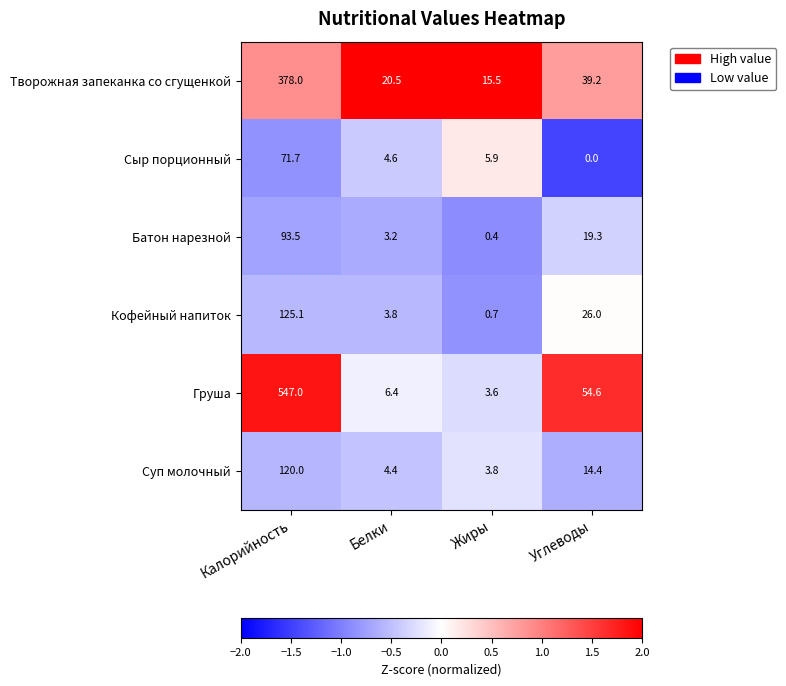

At how many categories does at least one series exceed 0?

4